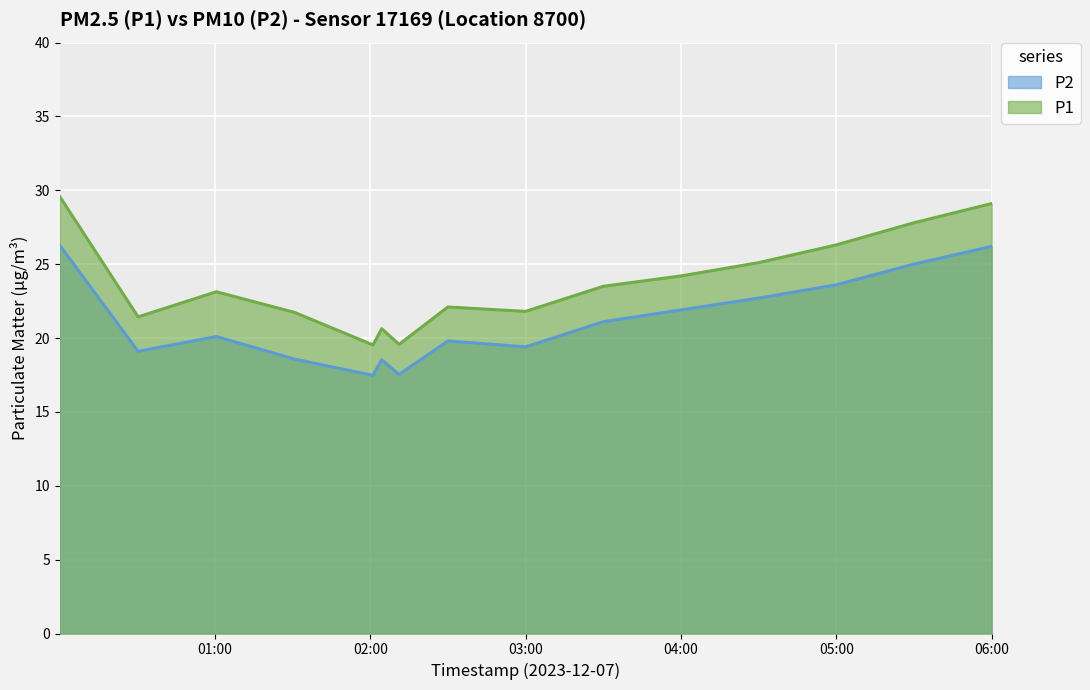

Which series has the largest total across all categories?

P1